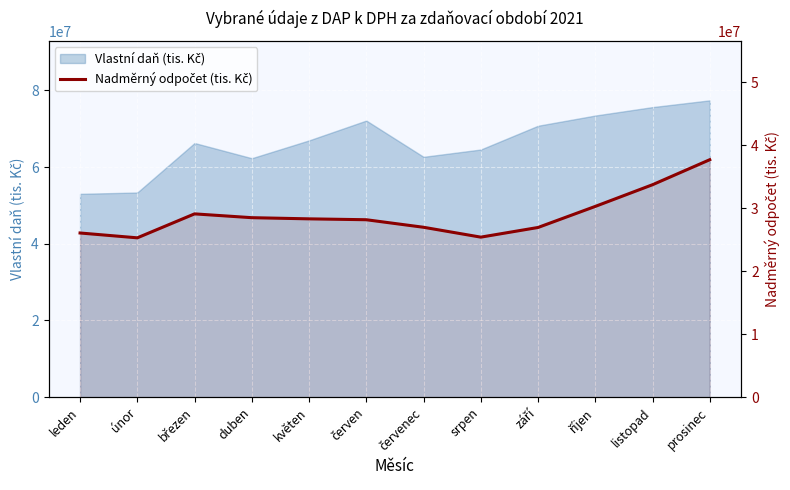

How many points are higher than both their immediate neighbors (excluding endpoints)?

1